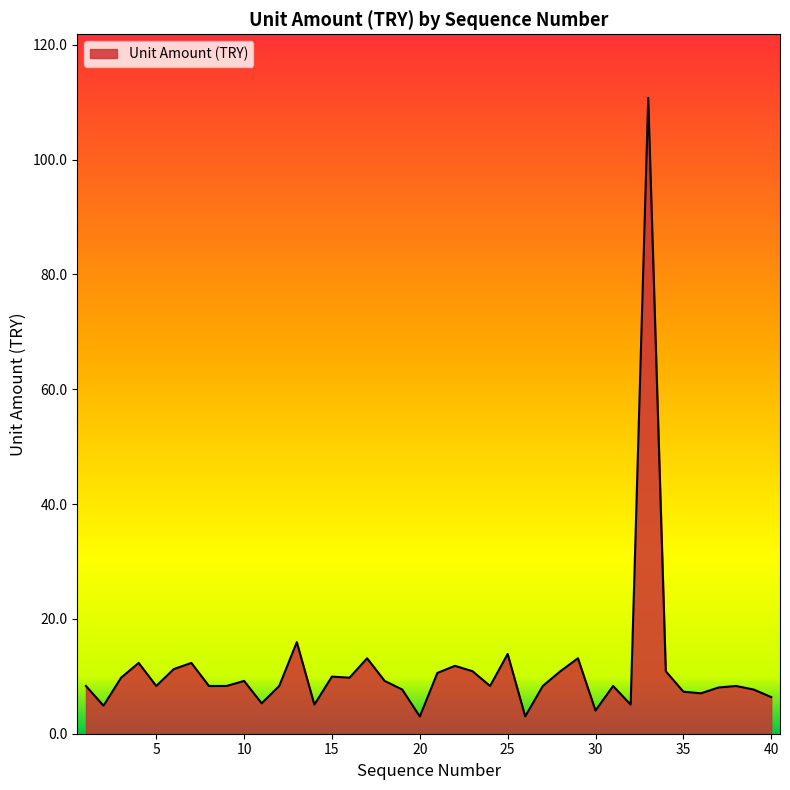

What is the smallest value displayed?

3.0